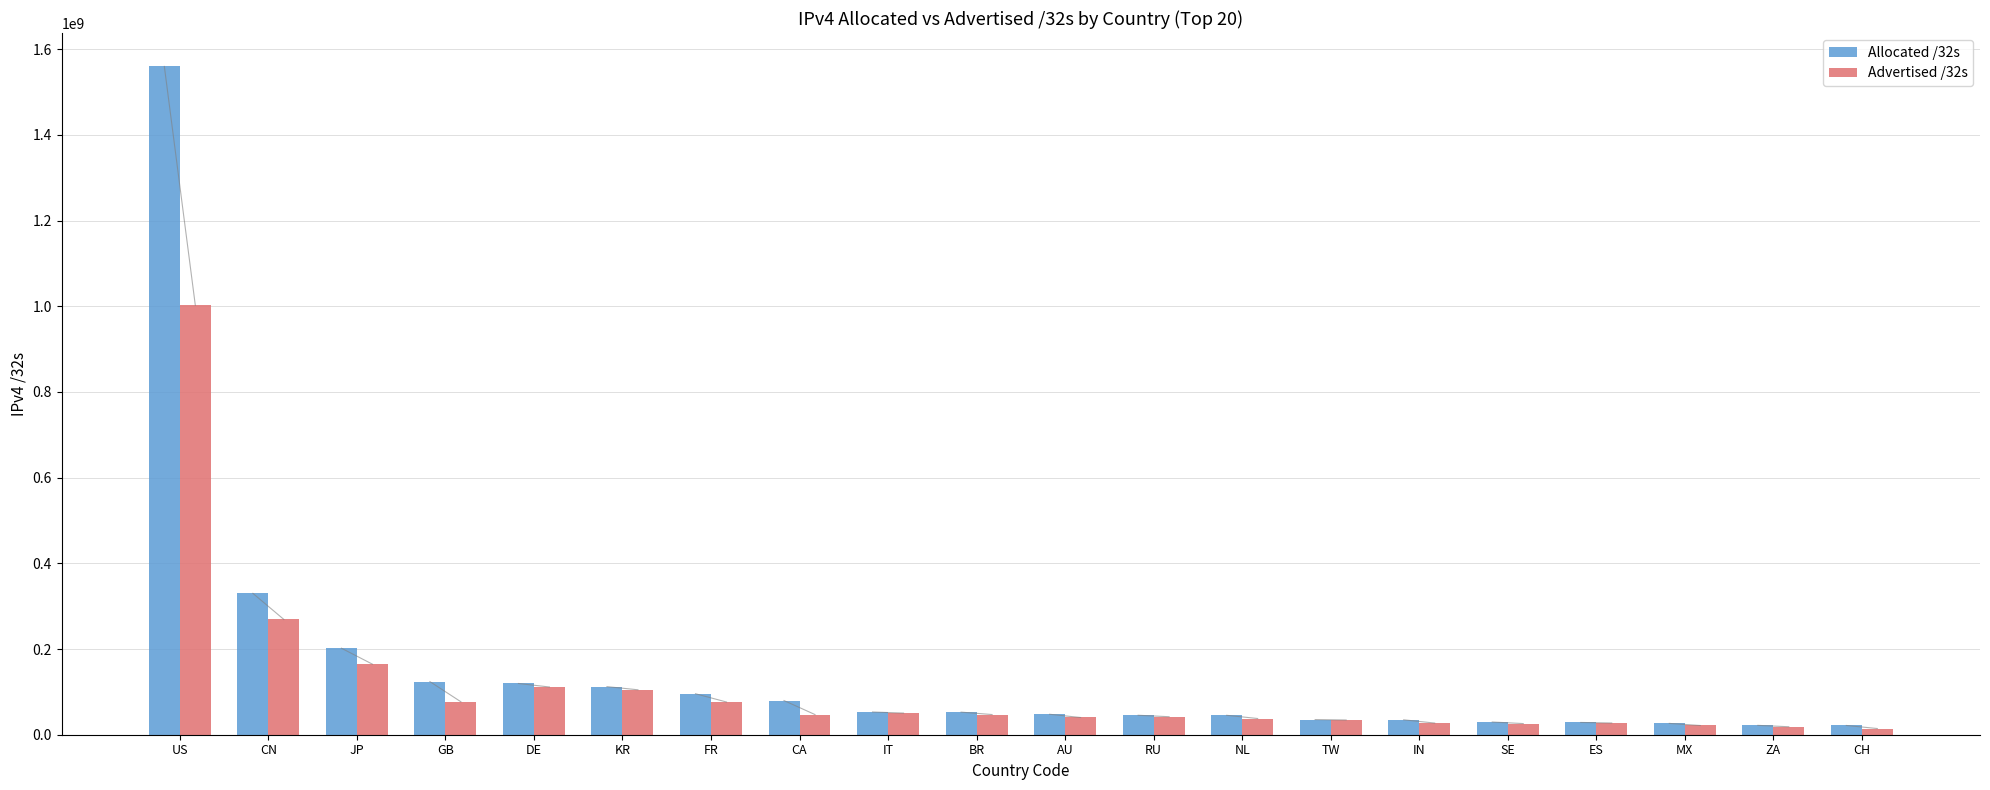

At which category is the sum across all series the highest?

US